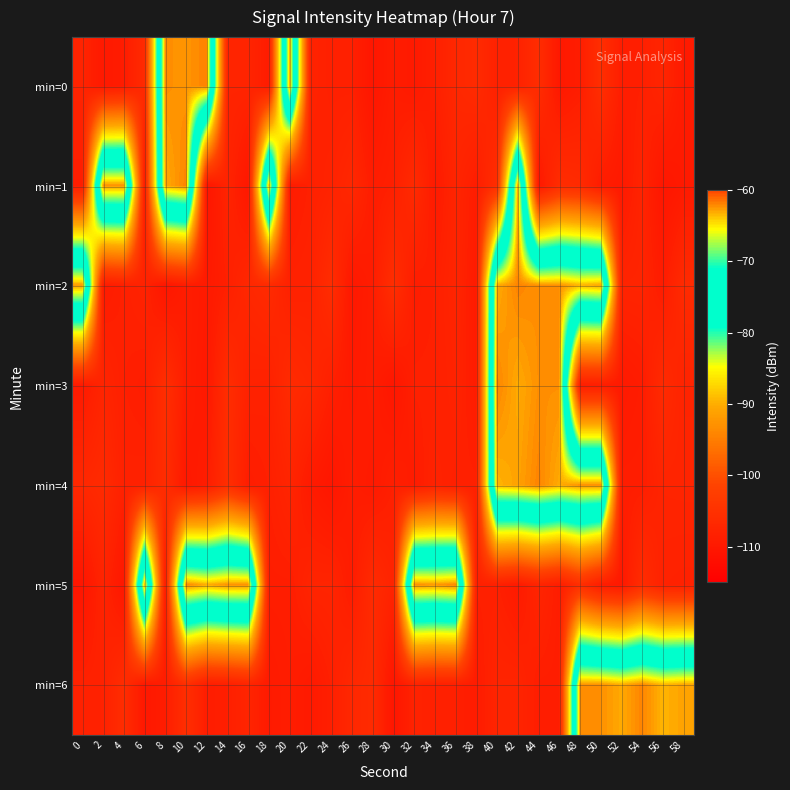

Which series has the largest total across all categories?

min=5